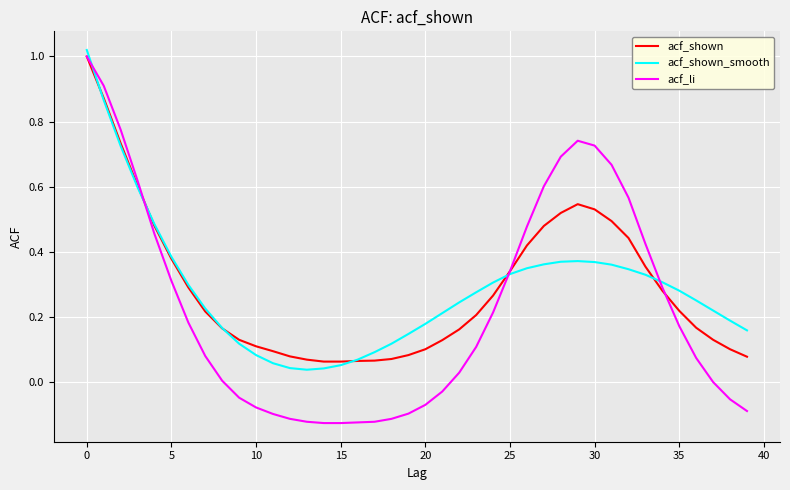

What are all the series names shown in the legend?

acf_shown, acf_shown_smooth, acf_li